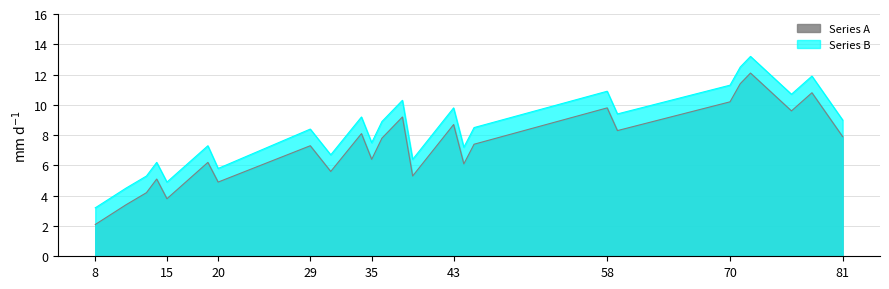

Where does the Series A series first go above 7?

29